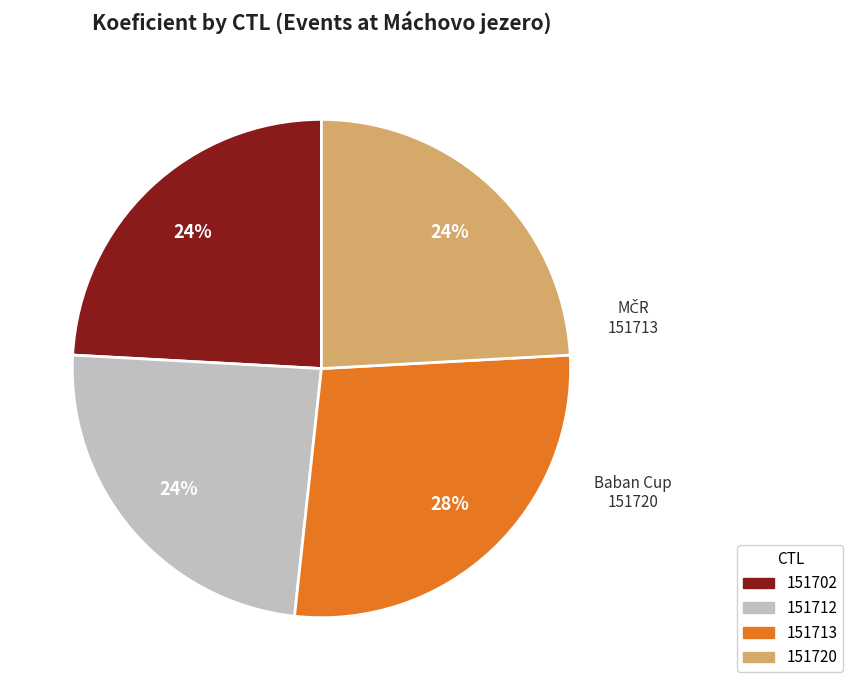

Do 151712 and 151702 together represent more than half of the pie?

No